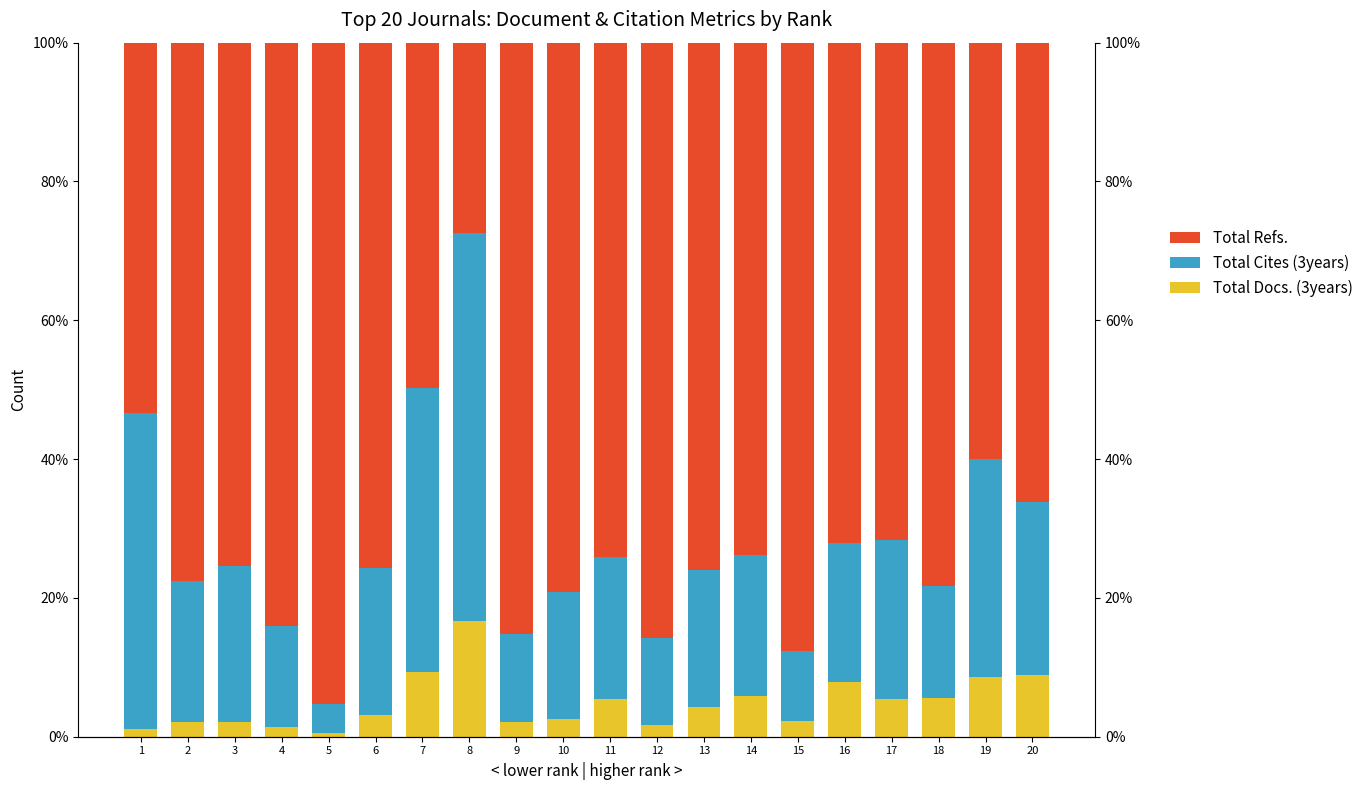

Which label corresponds to the smallest value in the chart?

5